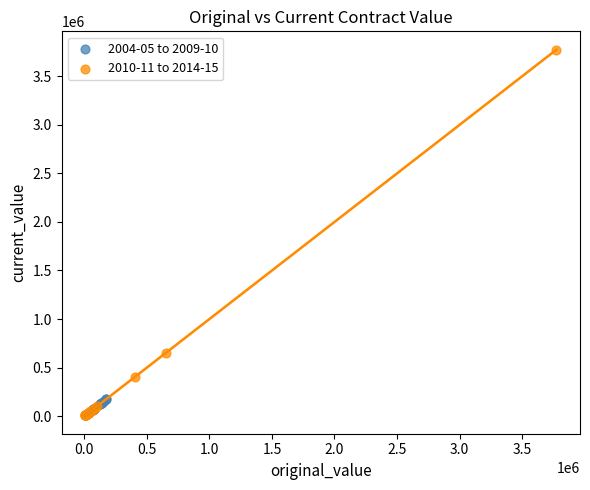

Which series has the widest spread of Y values?

2010-11 to 2014-15